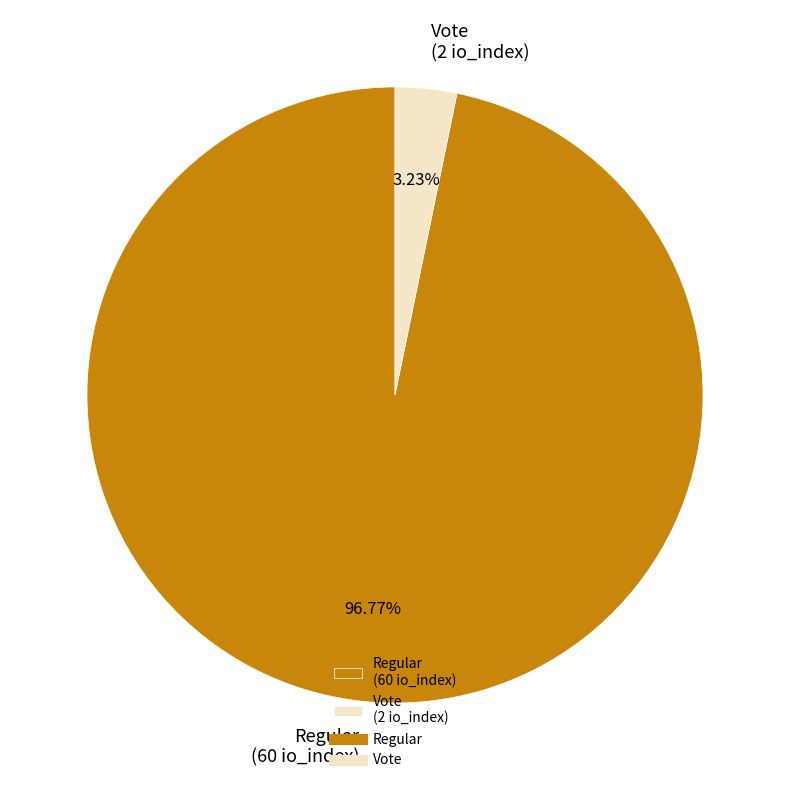

Combined, do Regular (60 io_index) and Vote (2 io_index) account for over 50%?

Yes